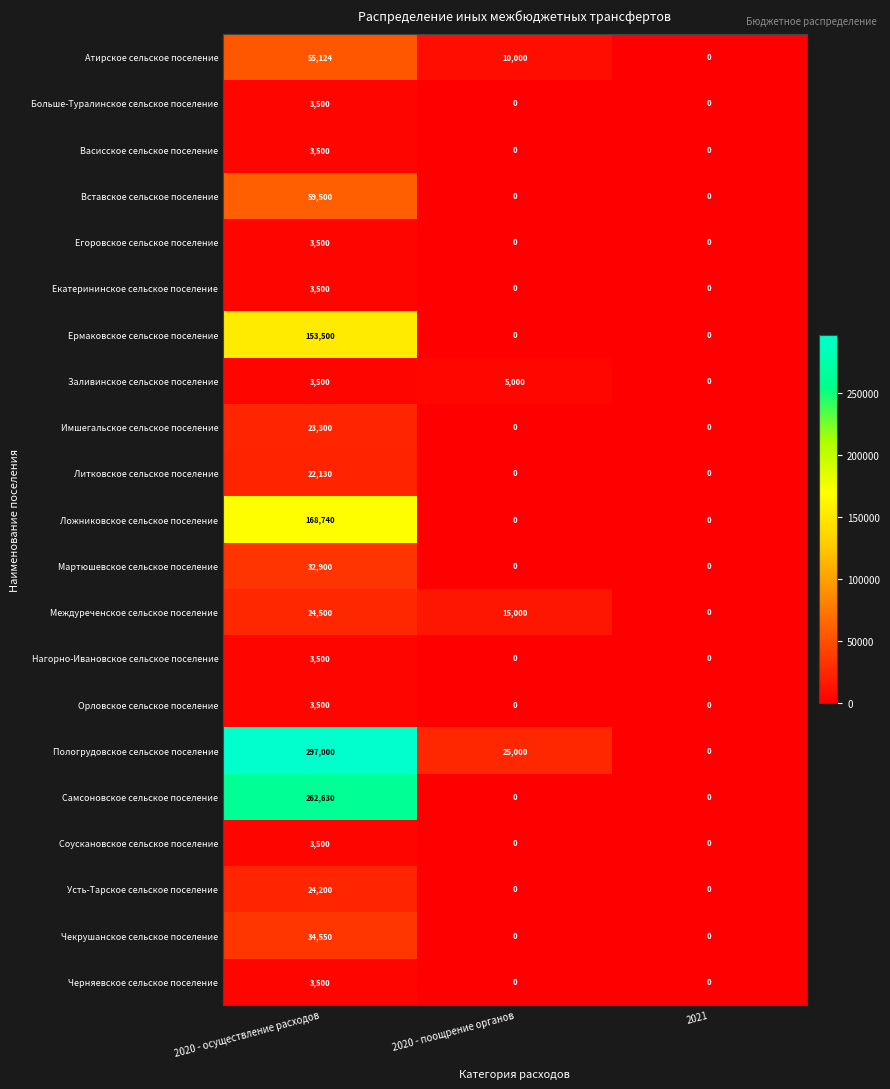

List the labels in order of Атирское сельское поселение value, largest first.

2020 - осуществление расходов, 2020 - поощрение органов, 2021